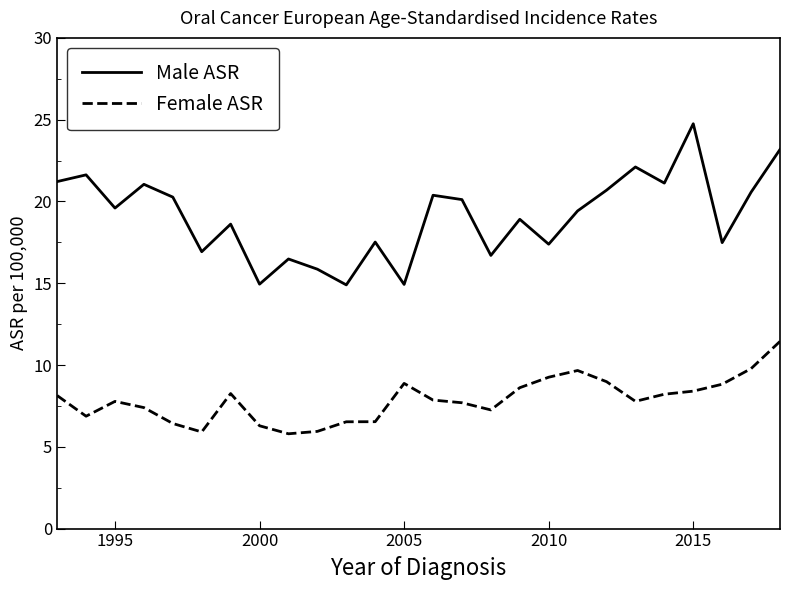

What is the difference between the maximum and minimum values in the Male ASR series?

9.9